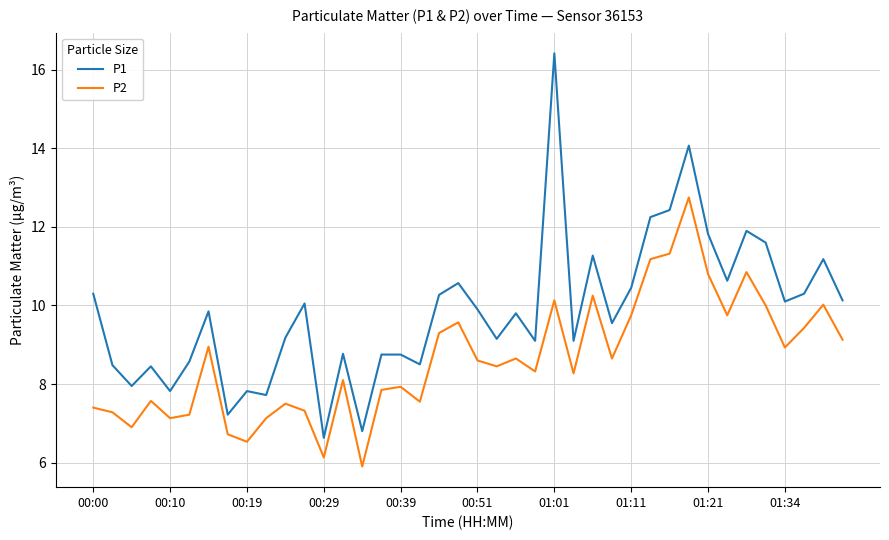

Does the chart display data point markers on the line(s)?

No